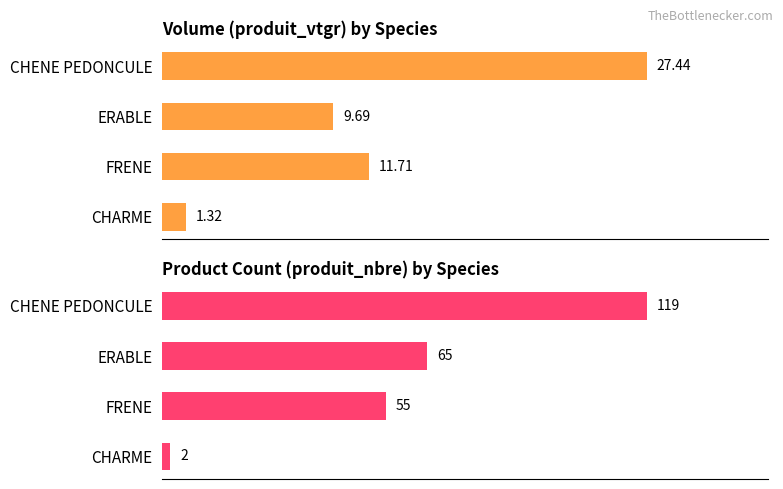

How many values in the Product Count (nbre) series exceed 65?

1